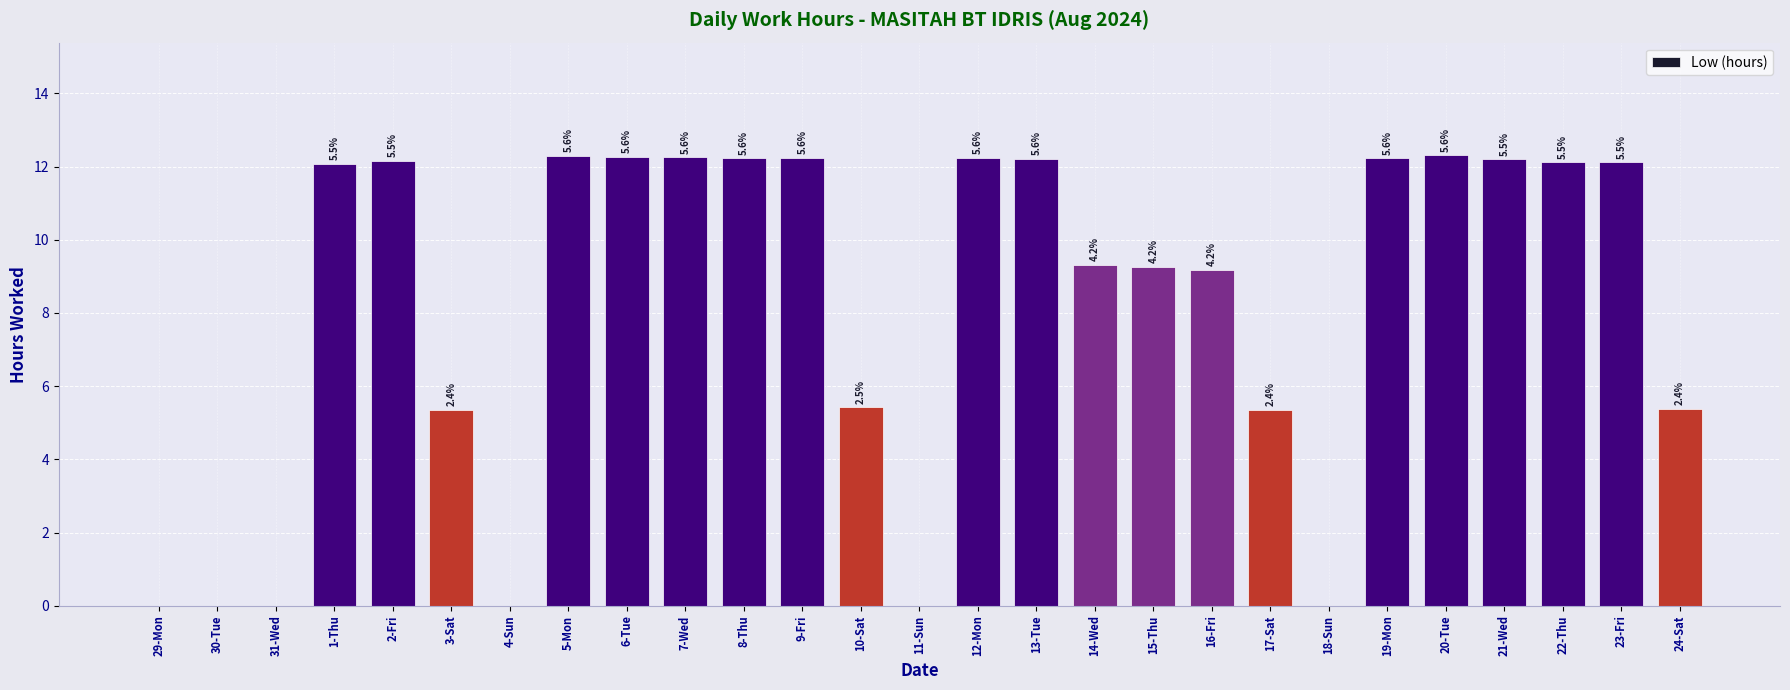

Are the bars horizontal?

No